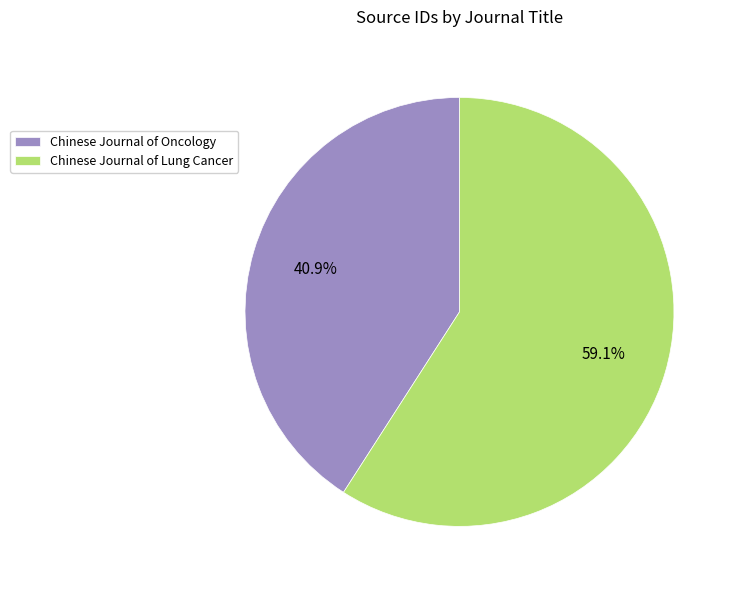

To the nearest percent, what is the combined percentage of Chinese Journal of Oncology and Chinese Journal of Lung Cancer?

100%